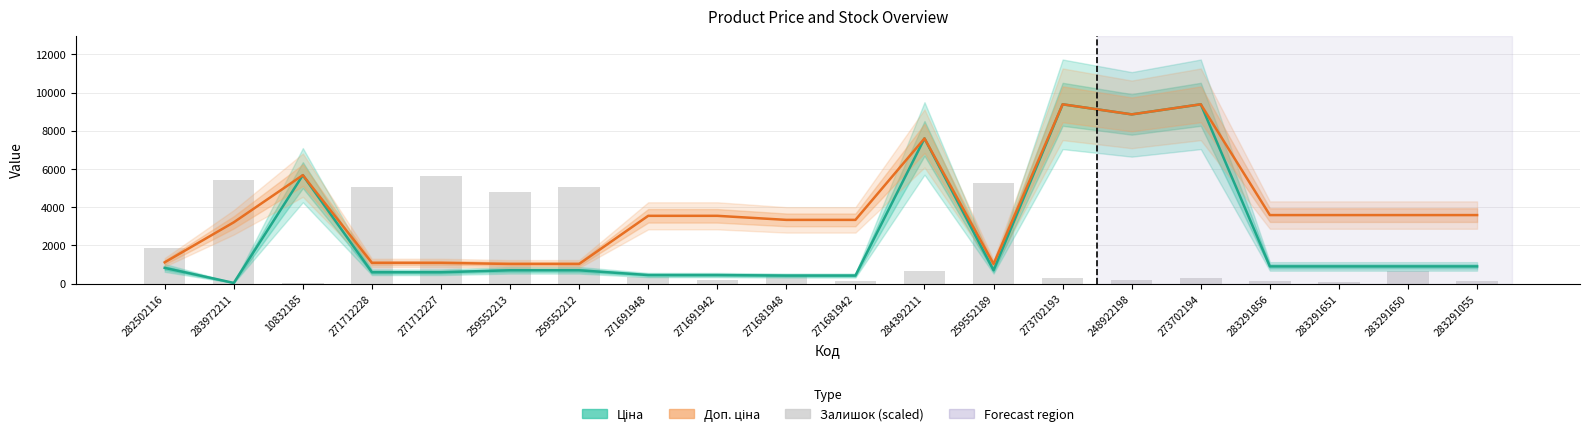

What is the approximate value of Доп. ціна at 271681942?

3332.5